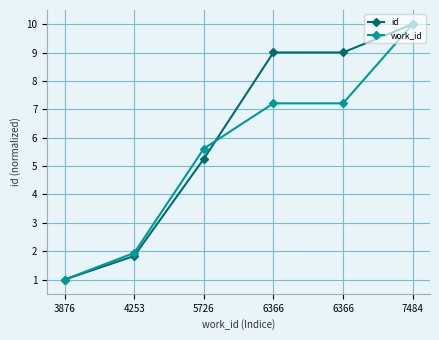

Where does the id series first go above 9?

6366